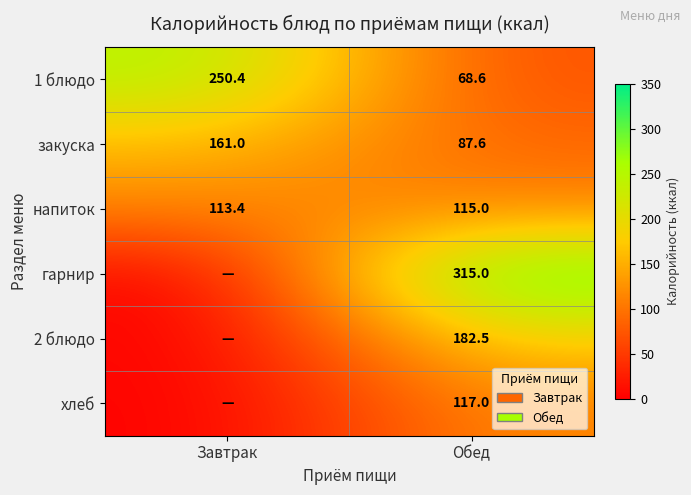

Is the value of закуска at Завтрак greater than the value of хлеб at Обед?

Yes